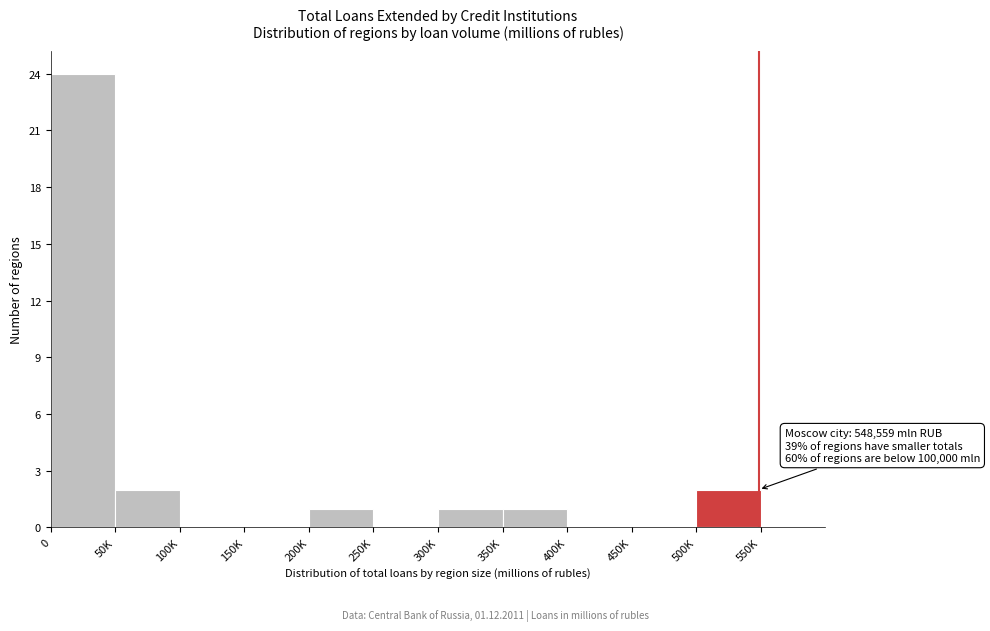

Reading right to left, extract all data points from this chart.

550K=0	500K=2	450K=0	400K=0	350K=1	300K=1	250K=0	200K=1	150K=0	100K=0	50K=2	0=24